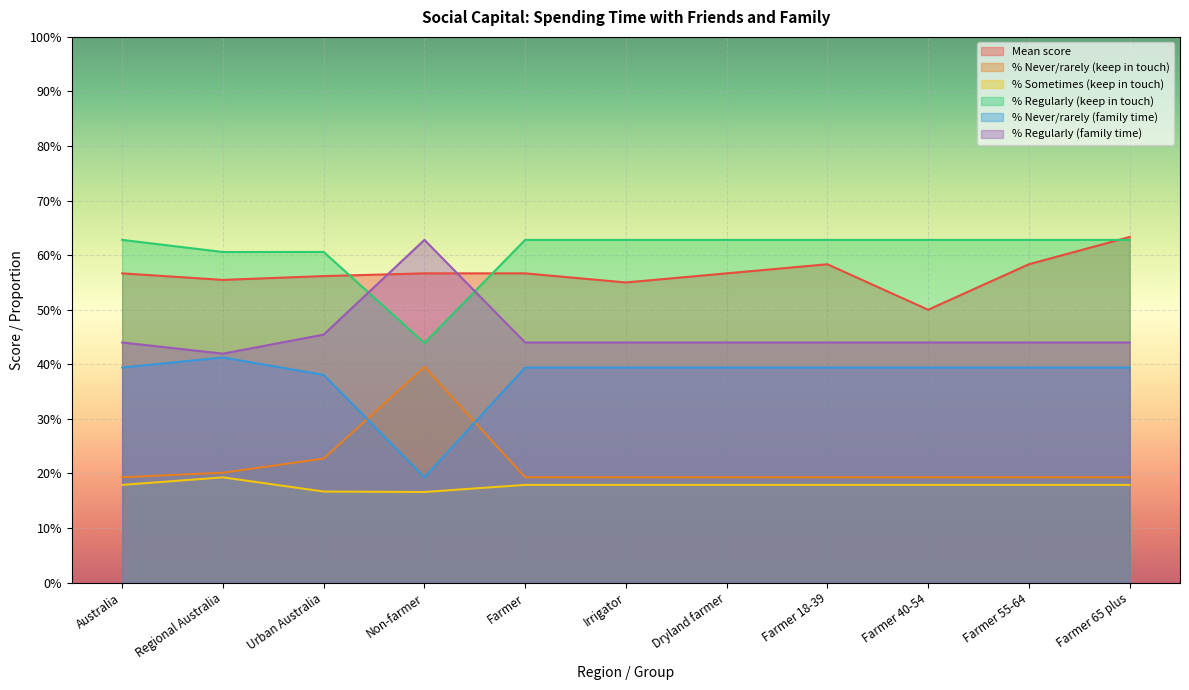

True or false: % Never/rarely (family time) and % Regularly (keep in touch) intersect in this chart.

False